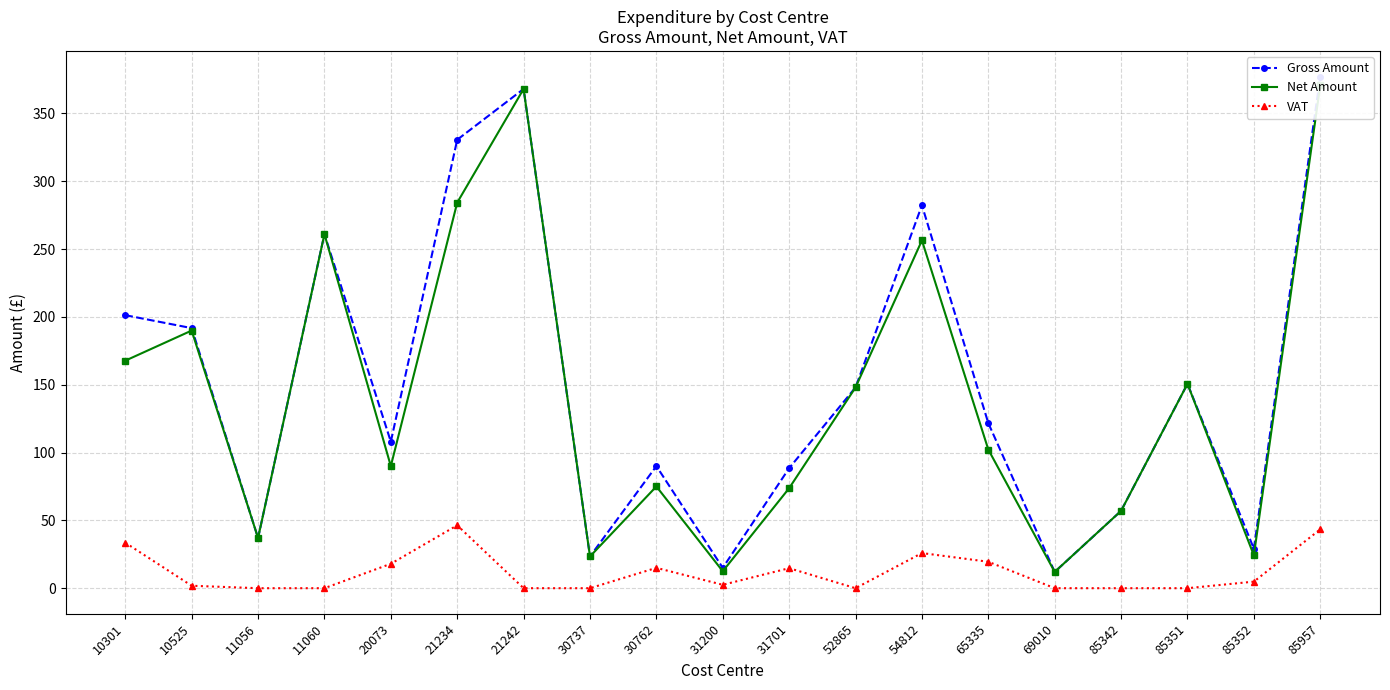

At which category does Gross Amount reach its first local valley?

11056